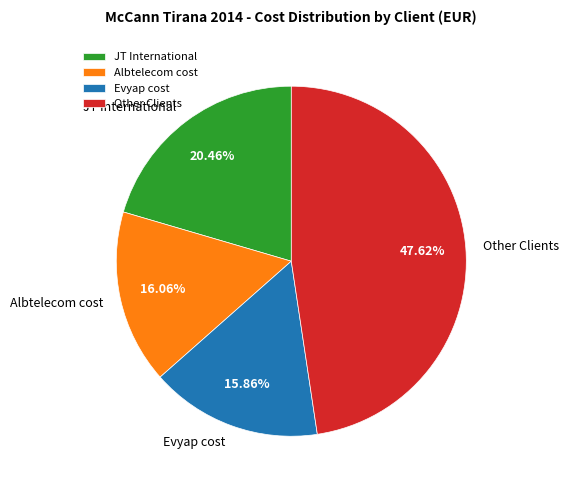

To the nearest percent, what is the difference between the largest and smallest slice percentages?

32%